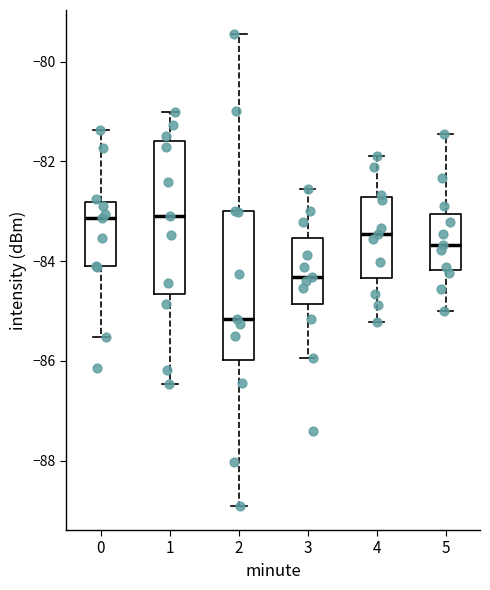

Reading left to right, transcribe this box plot: for each box, give where its median line is, the range the box spans, and where its two whiskers end, as read against the y-axis. The values are not printed on the chart, so give them approximately, as read against the axis.

0: median -83.2, box -84.2 to -82.8, whiskers -85.6 to -81.4
1: median -83.0, box -84.6 to -81.6, whiskers -86.4 to -81.0
2: median -85.2, box -86.0 to -83.0, whiskers -89.0 to -79.4
3: median -84.4, box -84.8 to -83.6, whiskers -86.0 to -82.6
4: median -83.4, box -84.4 to -82.8, whiskers -85.2 to -81.8
5: median -83.6, box -84.2 to -83.0, whiskers -85.0 to -81.4